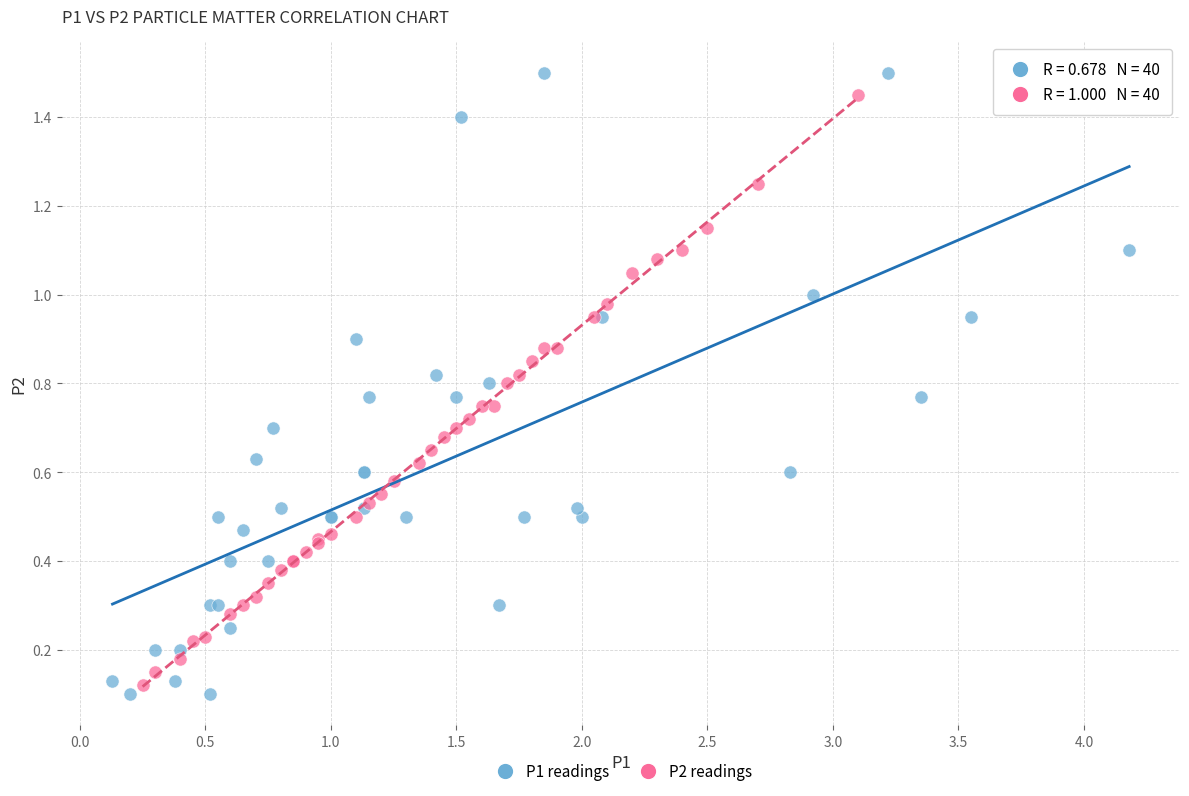

Which series has the widest spread of Y values?

P1 readings